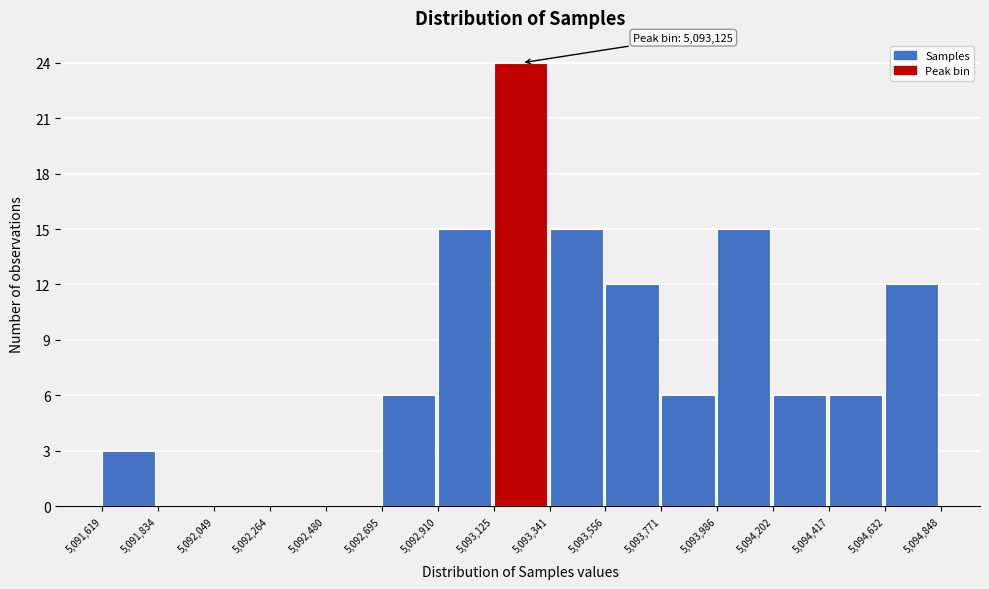

Over which range of the x-axis is the bar tallest?

5,093,125 to 5,093,341